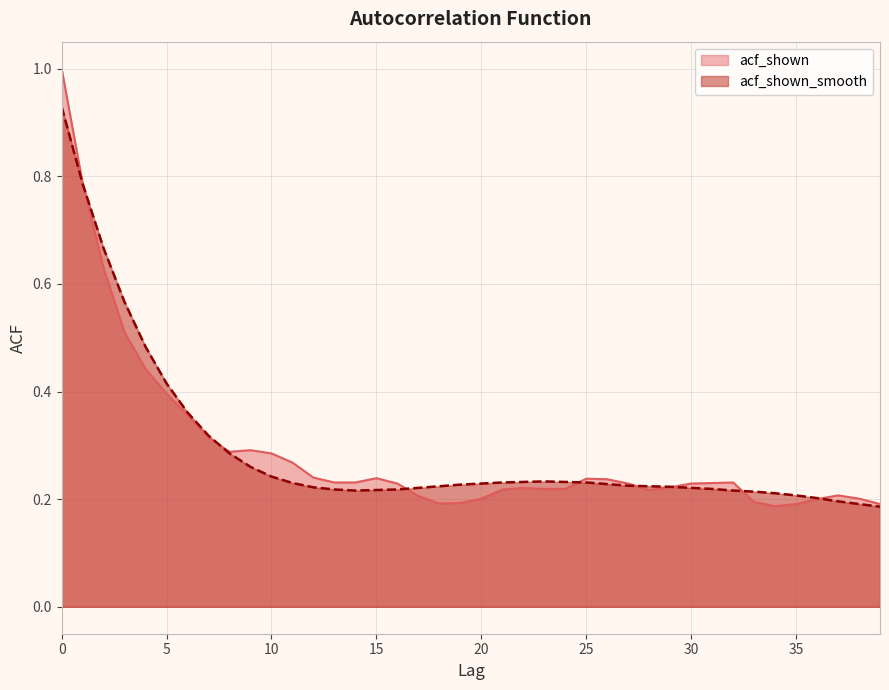

Reading right to left, transcribe all the data shown in this chart.

acf_shown: 0.2	0.2	0.2	0.2	0.2	0.2	0.2	0.2	0.2	0.2	0.2	0.2	0.2	0.2	0.2	0.2	0.2	0.2	0.2	0.2	0.2	0.2	0.2	0.2	0.2	0.2	0.2	0.2	0.3	0.3	0.3	0.3	0.3	0.4	0.4	0.4	0.5	0.6	0.8	1.0
acf_shown_smooth: 0.2	0.2	0.2	0.2	0.2	0.2	0.2	0.2	0.2	0.2	0.2	0.2	0.2	0.2	0.2	0.2	0.2	0.2	0.2	0.2	0.2	0.2	0.2	0.2	0.2	0.2	0.2	0.2	0.2	0.2	0.3	0.3	0.3	0.4	0.4	0.5	0.6	0.7	0.8	0.9